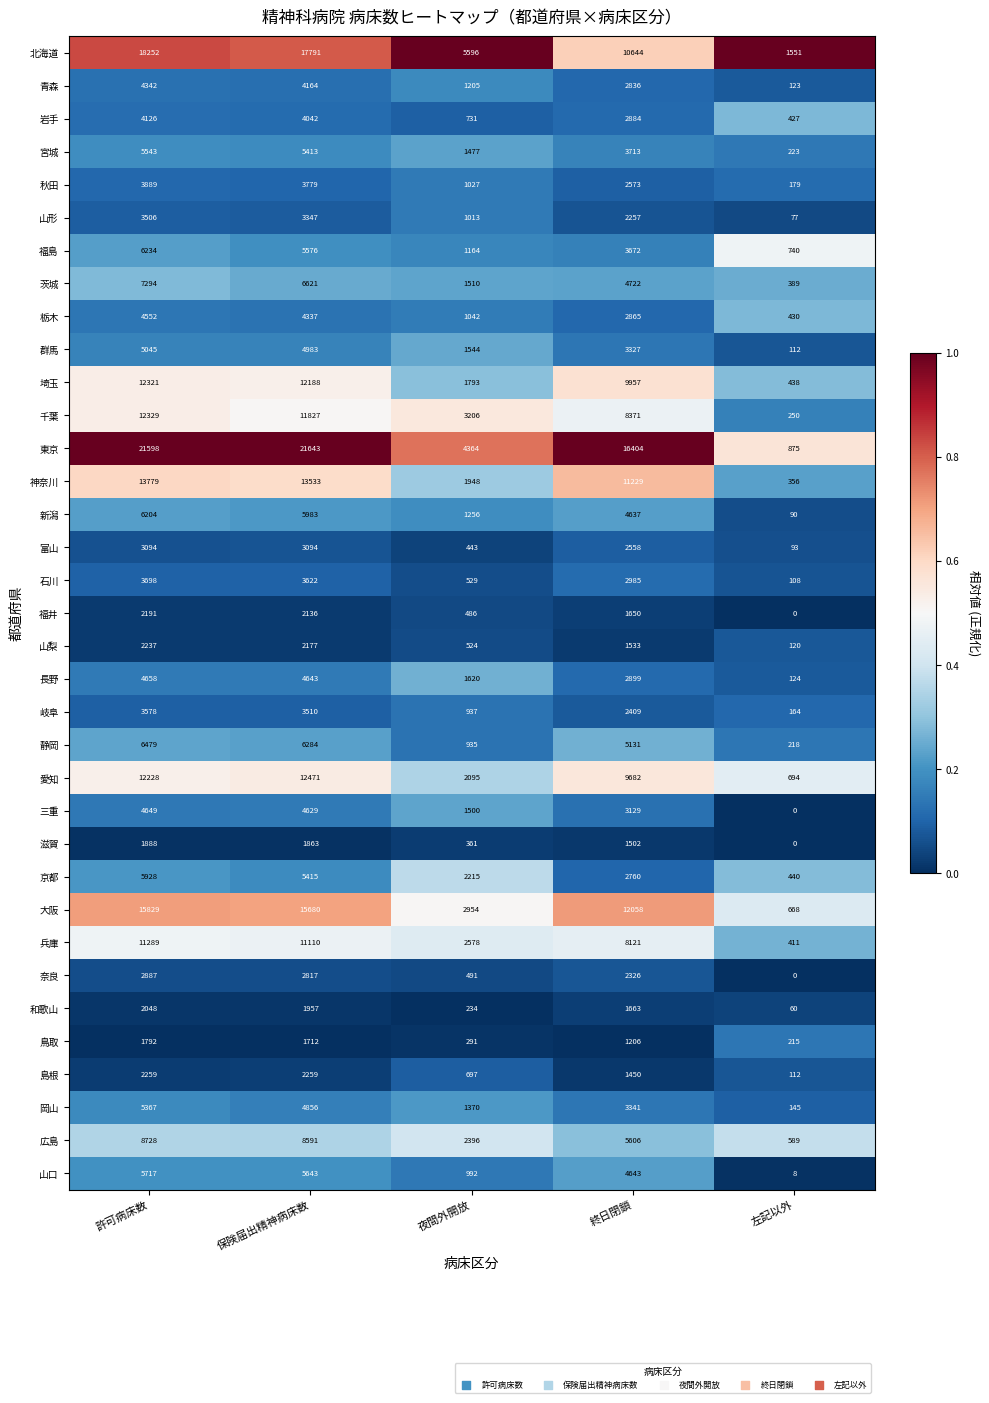

The 宮城 series shows 1477 at 夜間外開放. True or false?

True